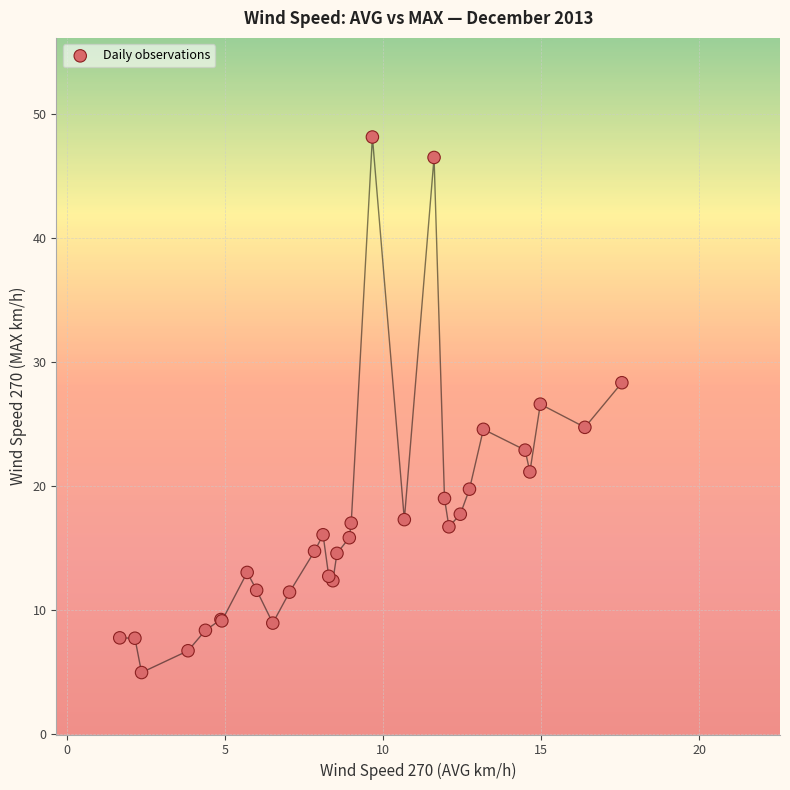

What Y value in the scatter plot is closest to 26?

26.6